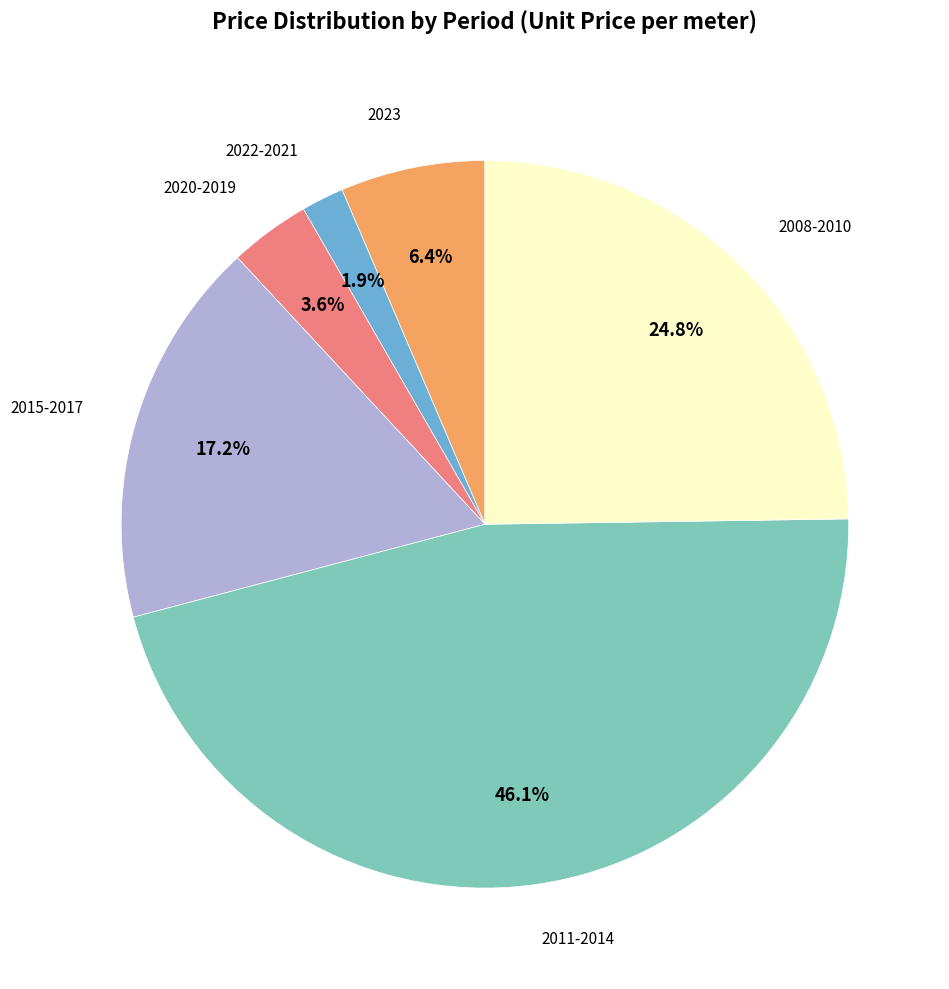

Is there any slice that represents more than half of the pie?

No